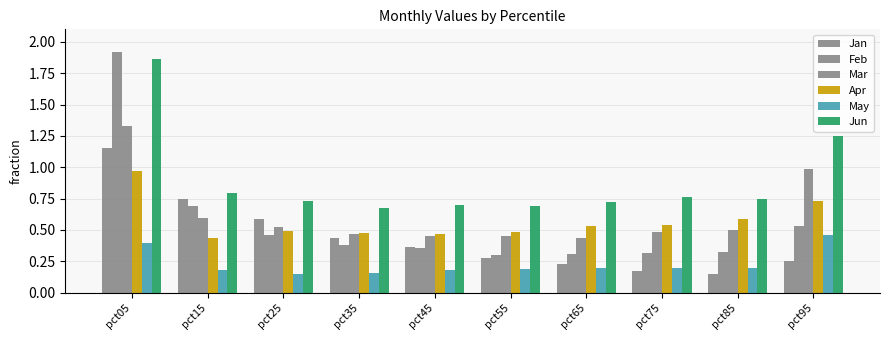

Reading left to right, extract all data points from this chart.

Jan: 1.1	0.7	0.6	0.4	0.4	0.3	0.2	0.2	0.1	0.3
Feb: 1.9	0.7	0.5	0.4	0.4	0.3	0.3	0.3	0.3	0.5
Mar: 1.3	0.6	0.5	0.5	0.4	0.5	0.4	0.5	0.5	1.0
Apr: 1.0	0.4	0.5	0.5	0.5	0.5	0.5	0.5	0.6	0.7
May: 0.4	0.2	0.2	0.2	0.2	0.2	0.2	0.2	0.2	0.5
Jun: 1.9	0.8	0.7	0.7	0.7	0.7	0.7	0.8	0.8	1.3